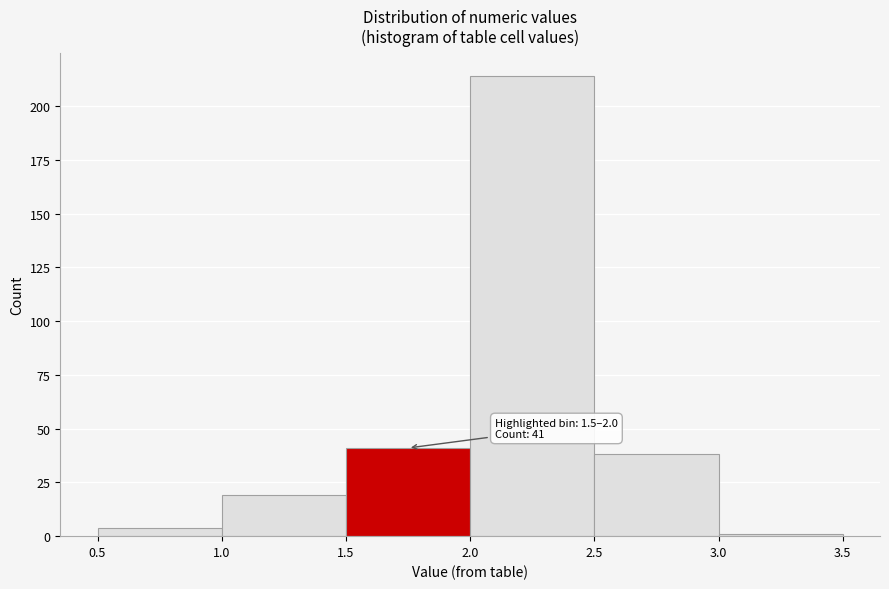

Over which range of the x-axis is the bar tallest?

2.0 to 2.5